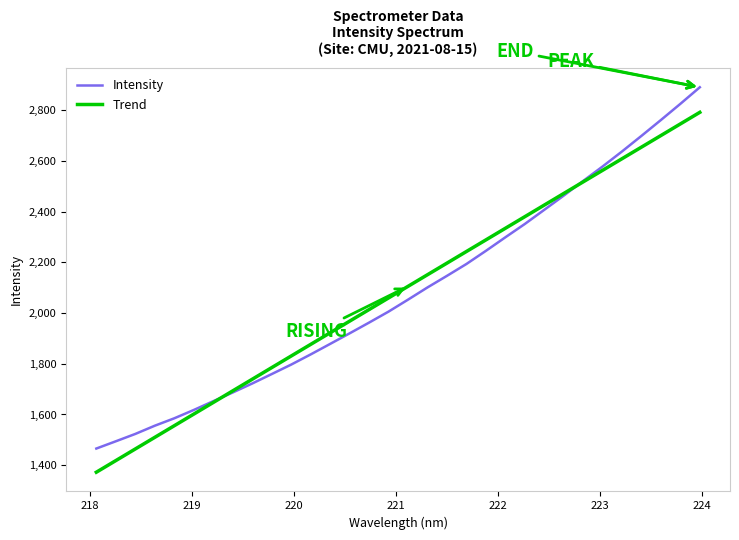

True or false: Trend and Intensity cross at least once.

True